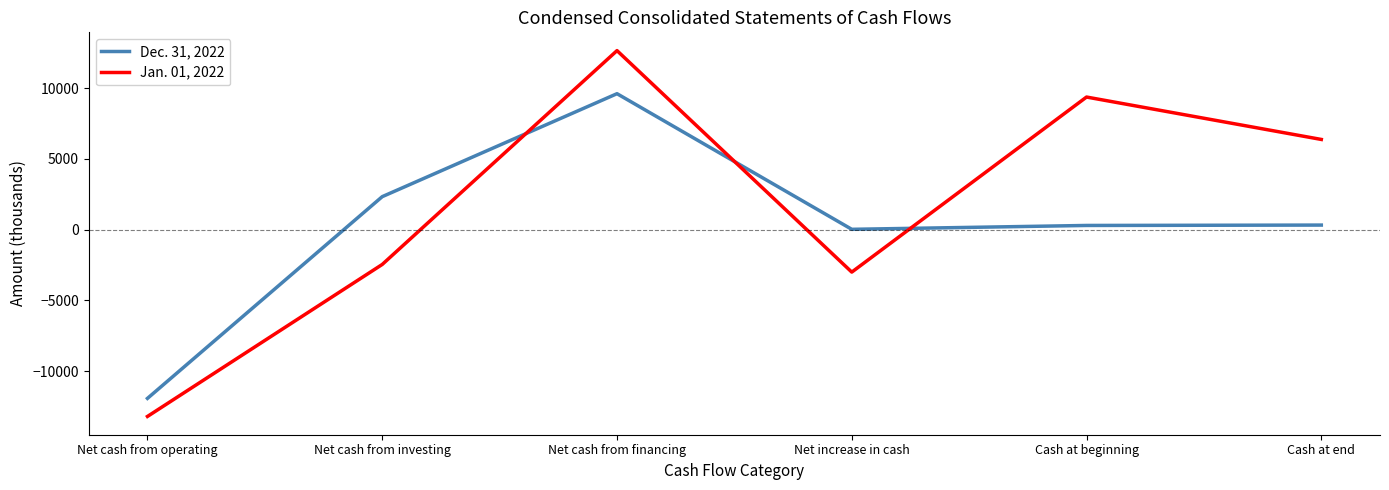

What is the difference between the Dec. 31, 2022 values at Cash at beginning and Cash at end?

27